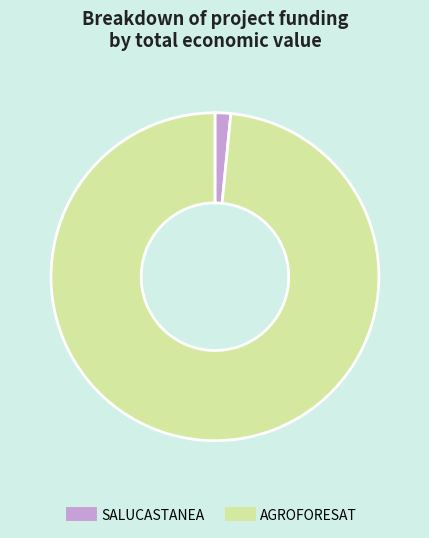

Count the number of slices in the pie.

2